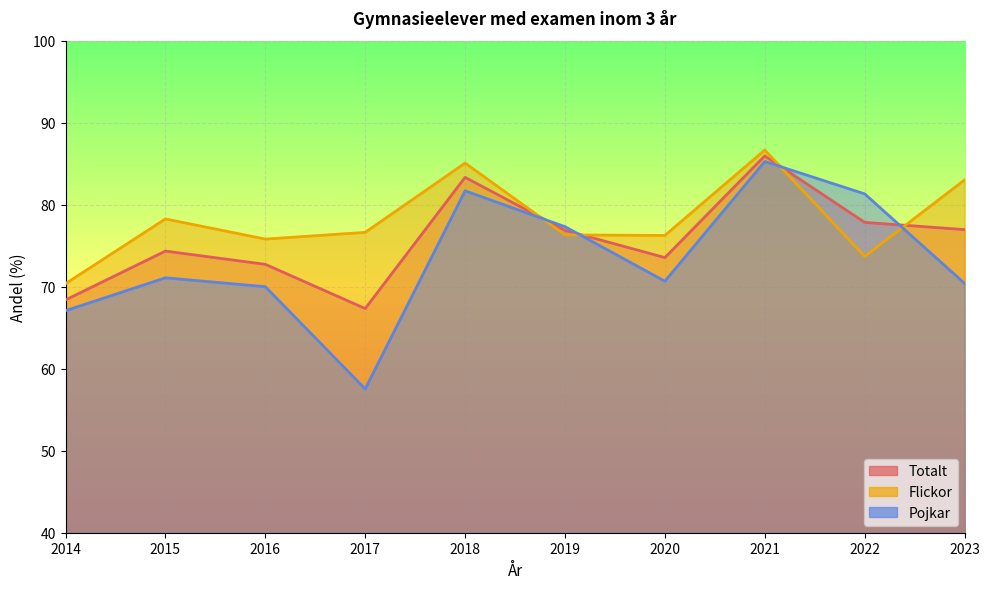

Which series ends up on top after the final intersection of Flickor and Totalt?

Flickor